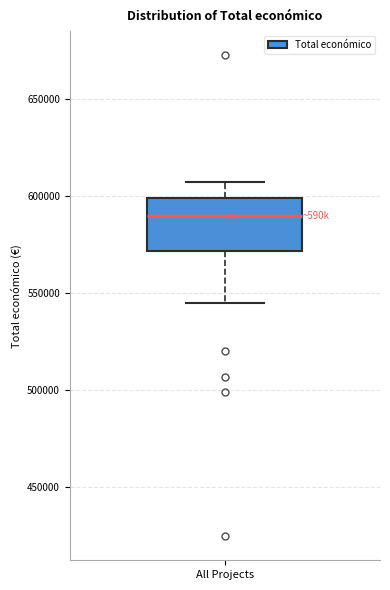

Transcribe this box plot: give where the median line is, the range the box spans, and where the two whiskers end, as read against the y-axis. The values are not printed on the chart, so give them approximately, as read against the axis.

median 590000, box 570000 to 600000, whiskers 545000 to 605000